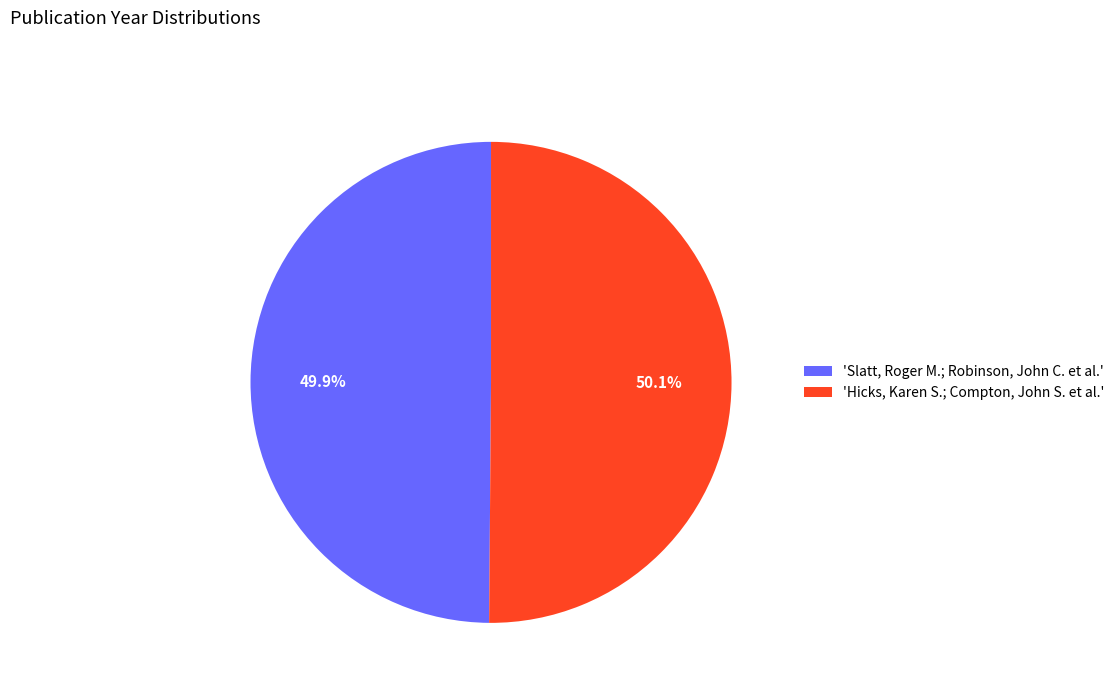

Is there any slice that represents more than half of the pie?

Yes